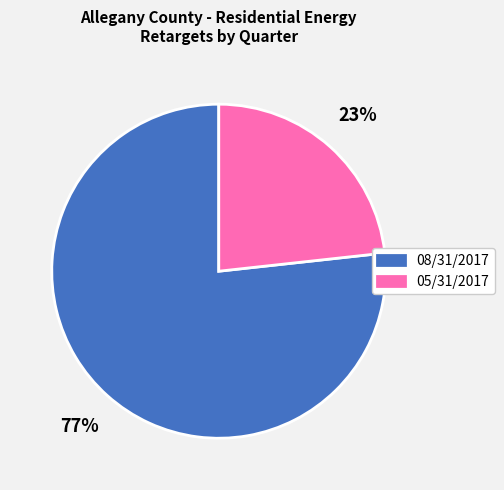

To the nearest percent, what is the combined percentage of 08/31/2017 and 05/31/2017?

100%